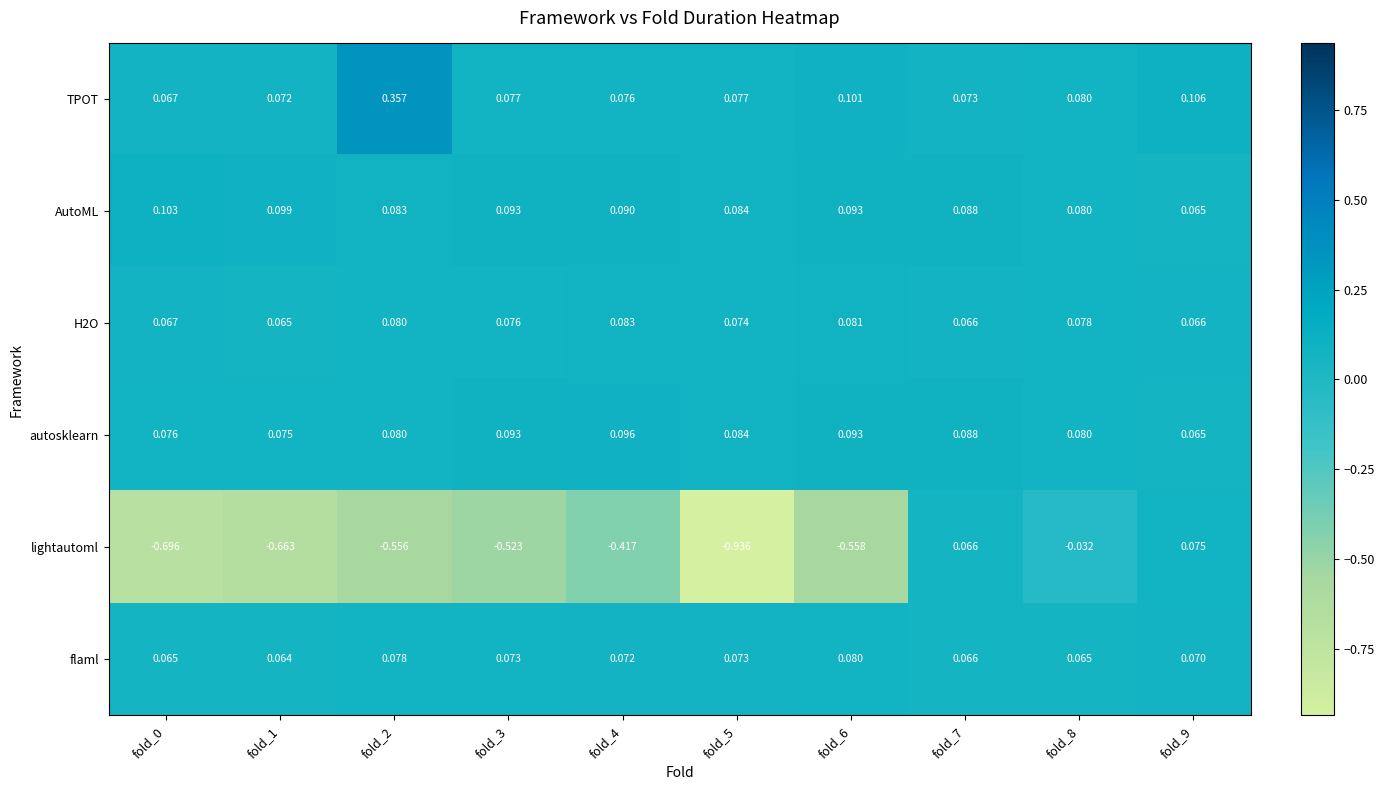

Between fold_1 and fold_4, which series saw the biggest shift?

lightautoml